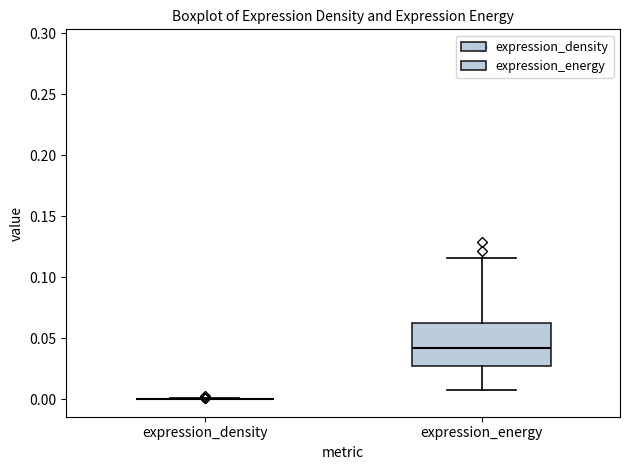

Comparing the boxes themselves (not the whiskers), which one is the tallest?

expression_energy